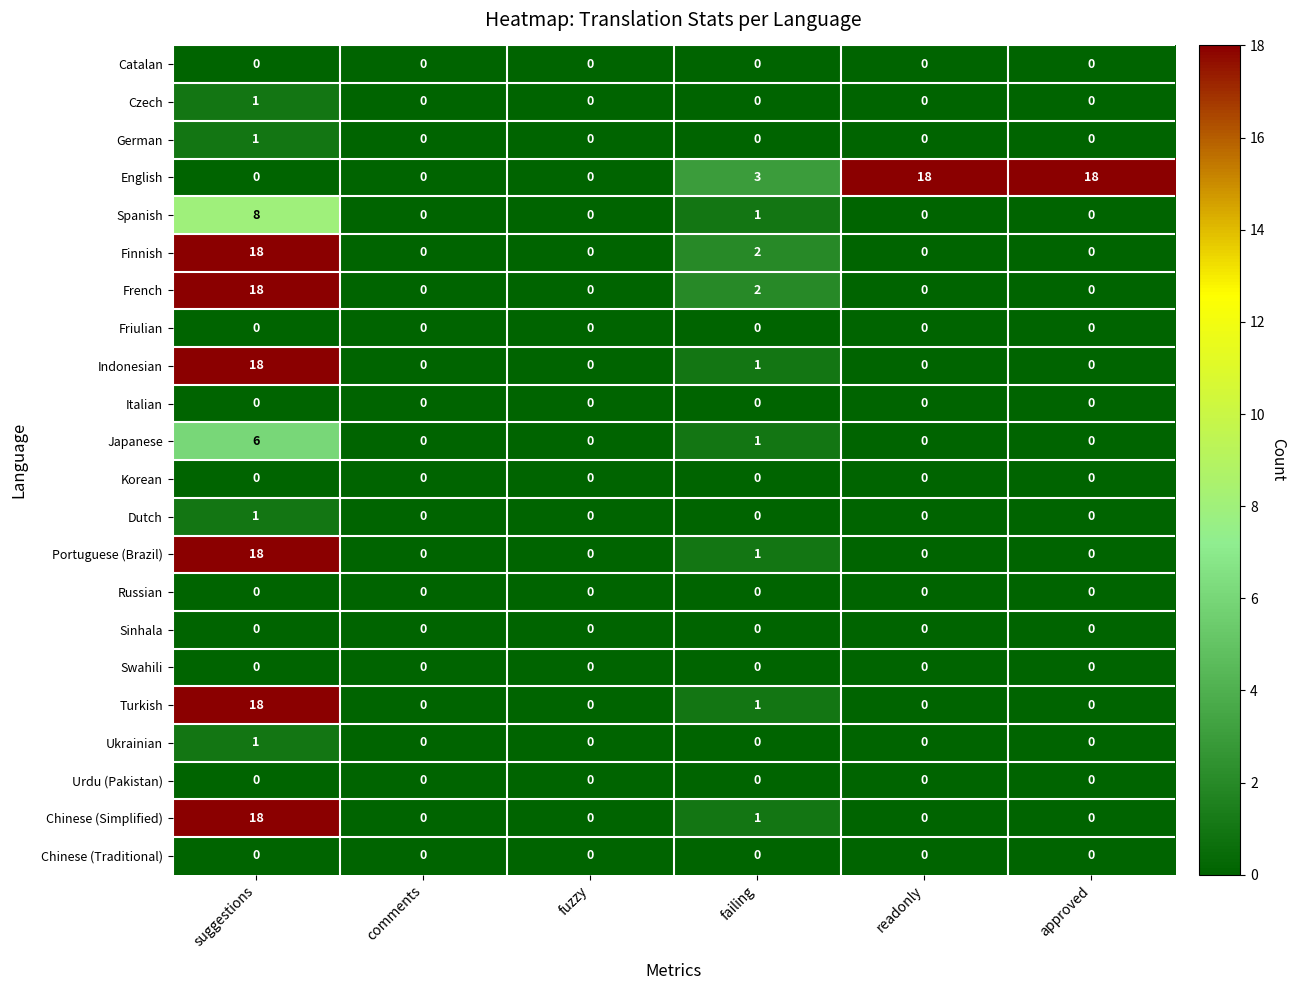

The Indonesian series shows 0 at failing. True or false?

False